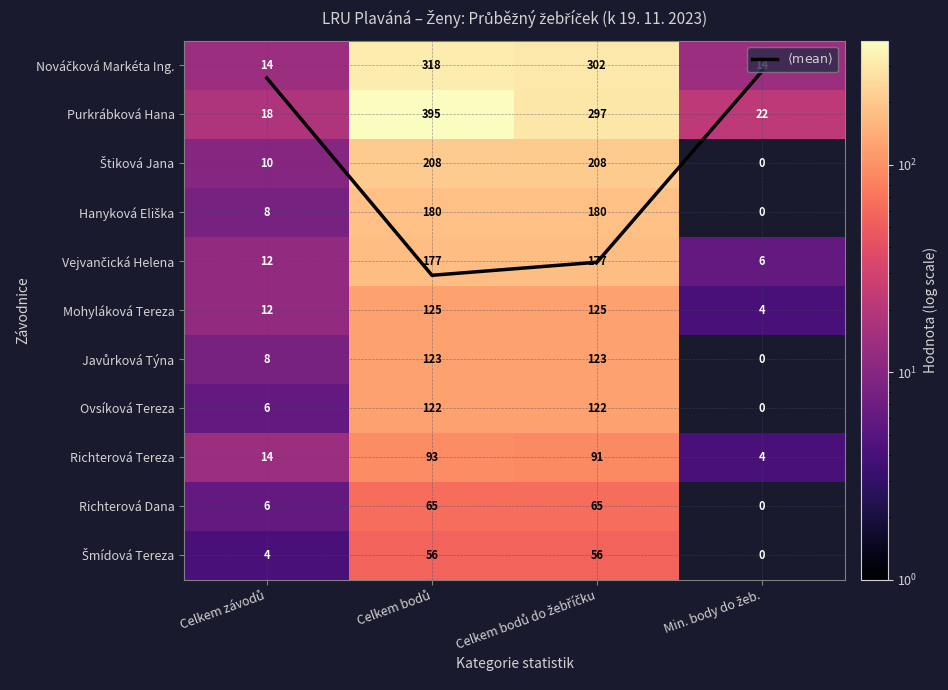

Rank the series by their maximum value, from lowest to highest.

$\langle \mathrm{mean} \rangle$, Šmídová Tereza, Richterová Dana, Richterová Tereza, Ovsíková Tereza, Javůrková Týna, Mohyláková Tereza, Vejvančická Helena, Hanyková Eliška, Štiková Jana, Nováčková Markéta Ing., Purkrábková Hana